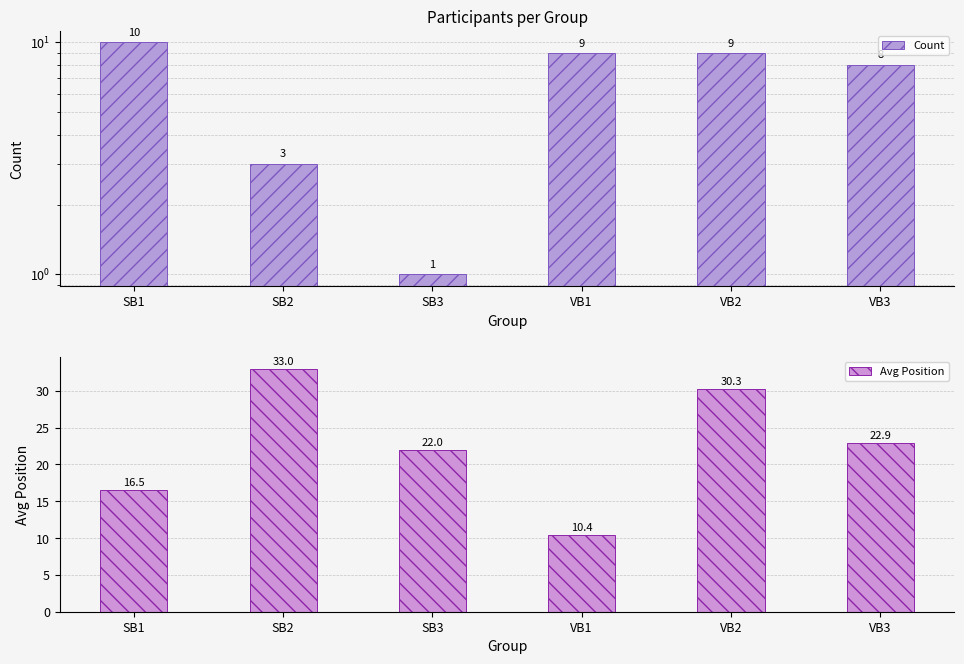

Which category has the highest value across all series?

SB2